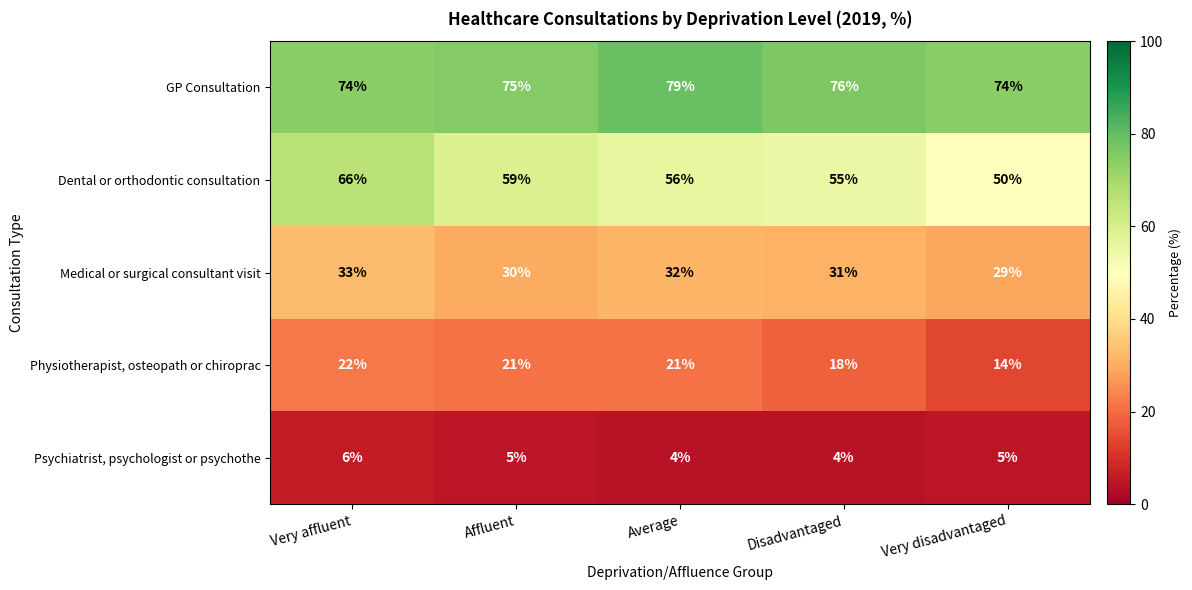

Reading left to right, transcribe all the data shown in this chart.

GP Consultation: Very affluent=74	Affluent=75	Average=79	Disadvantaged=76	Very disadvantaged=74
Dental or orthodontic consultation: Very affluent=66	Affluent=59	Average=56	Disadvantaged=55	Very disadvantaged=50
Medical or surgical consultant visit: Very affluent=33	Affluent=30	Average=32	Disadvantaged=31	Very disadvantaged=29
Physiotherapist, osteopath or chiroprac: Very affluent=22	Affluent=21	Average=21	Disadvantaged=18	Very disadvantaged=14
Psychiatrist, psychologist or psychothe: Very affluent=6	Affluent=5	Average=4	Disadvantaged=4	Very disadvantaged=5